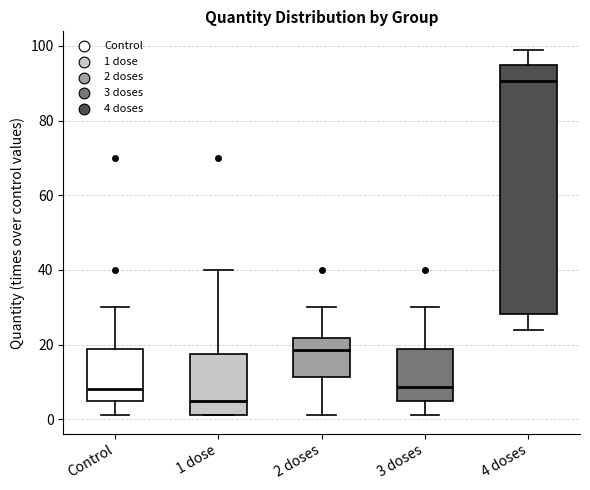

Where is the upper edge of the box for 3 doses on the y-axis? The values are not printed on the chart, so give them approximately, as read against the axis.

18